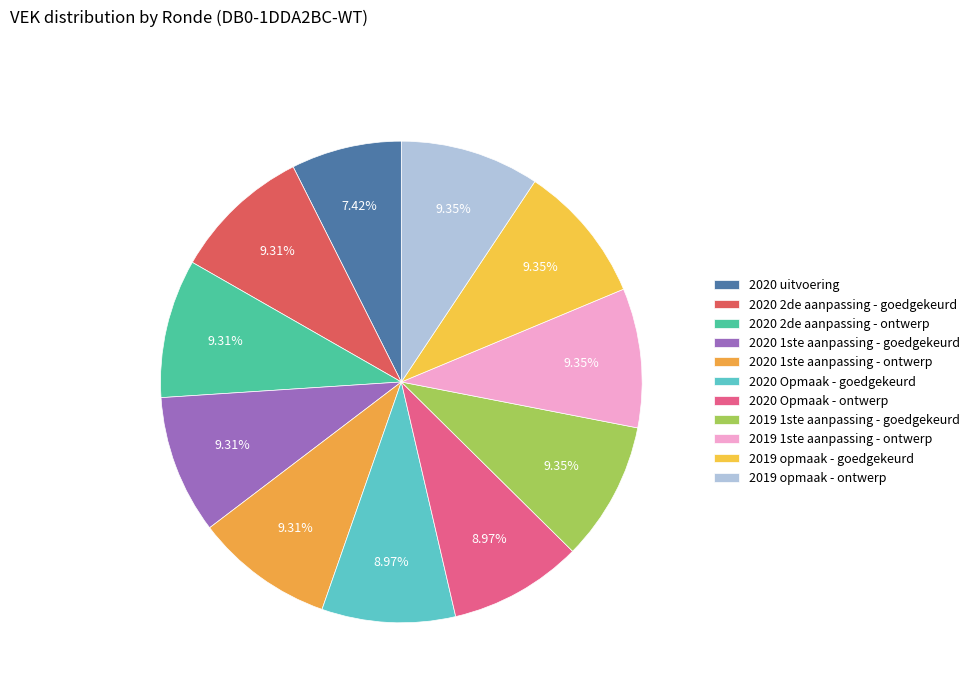

How many segments does this pie chart have?

11